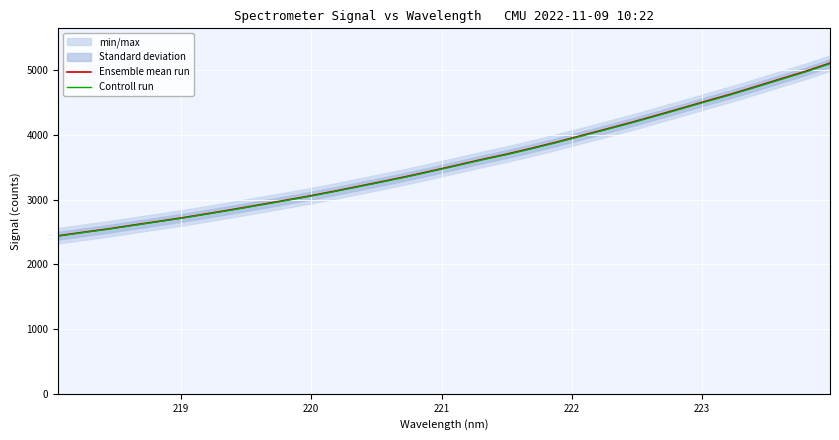

What is the minimum value for Controll run?

2436.7